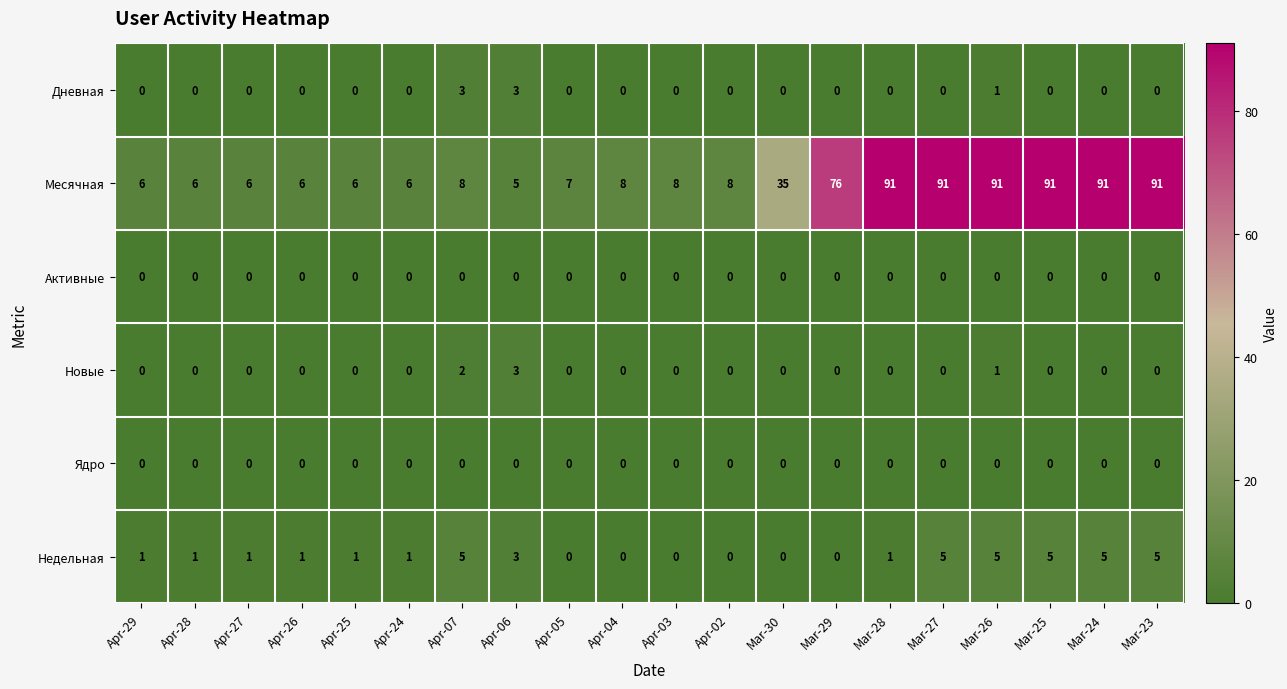

What is the minimum value for Месячная?

5